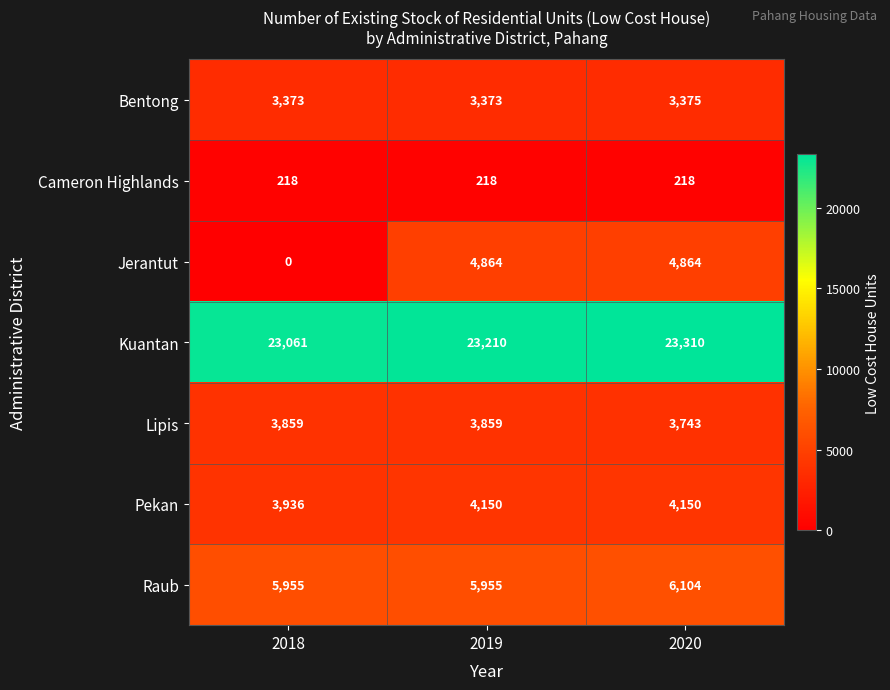

Reading left to right, list all the values displayed in this chart.

Bentong: 2018=3373	2019=3373	2020=3375
Cameron Highlands: 2018=218	2019=218	2020=218
Jerantut: 2018=0	2019=4864	2020=4864
Kuantan: 2018=23061	2019=23210	2020=23310
Lipis: 2018=3859	2019=3859	2020=3743
Pekan: 2018=3936	2019=4150	2020=4150
Raub: 2018=5955	2019=5955	2020=6104